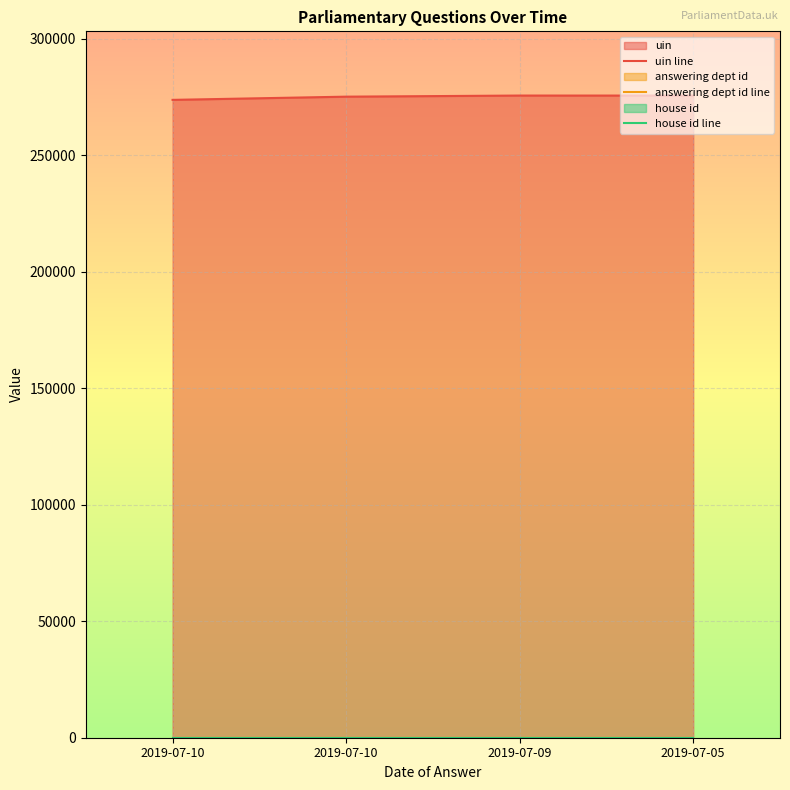

What is the total value across all series at 2019-07-05?

275671